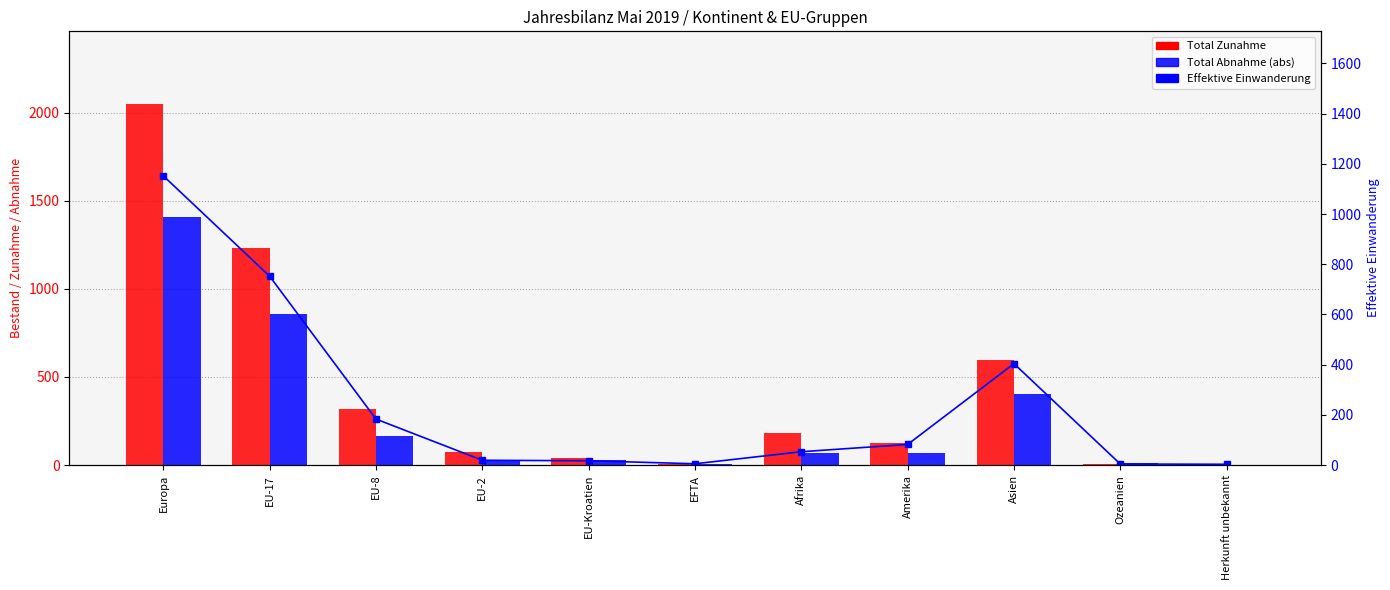

Is it true that Total Zunahme equals 319 at EU-8?

True